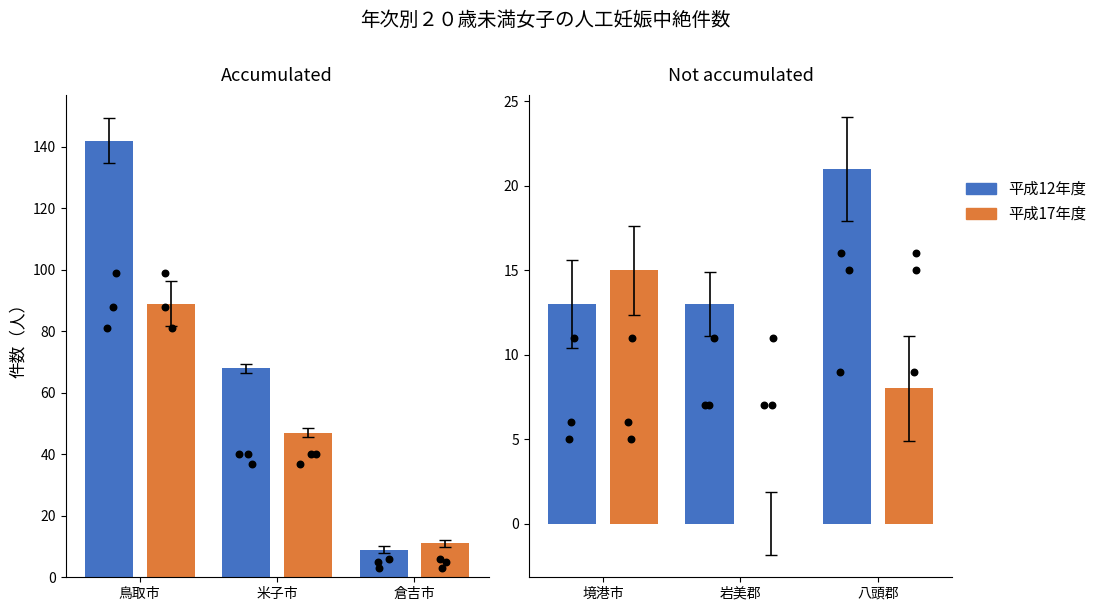

At how many categories does at least one series exceed 3?

3